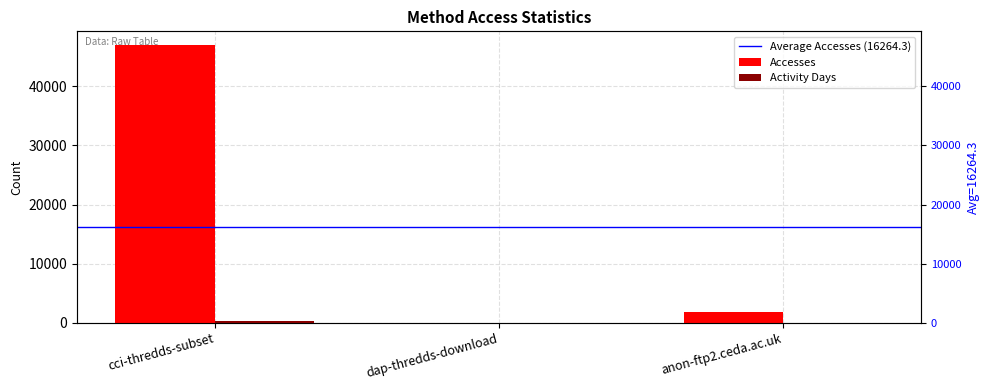

Which label corresponds to the smallest value in the chart?

anon-ftp2.ceda.ac.uk